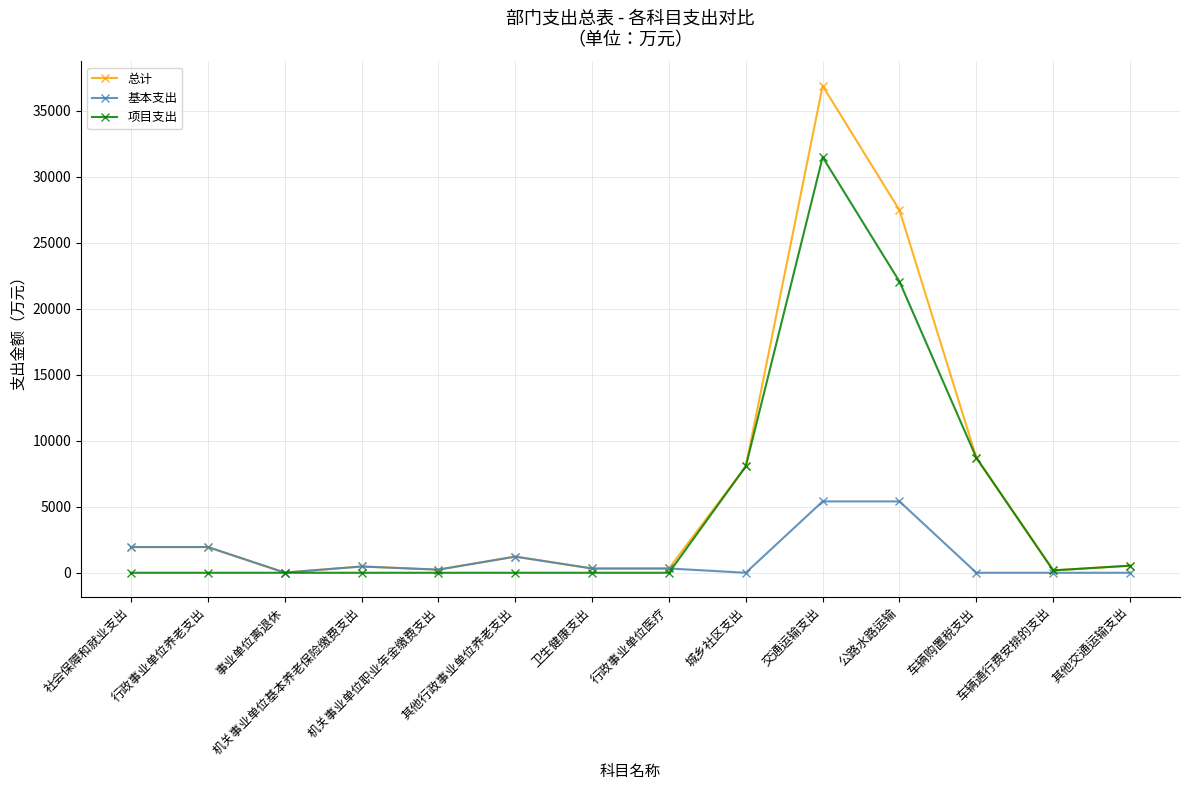

Rank the series by their average value, from highest to lowest.

总计, 项目支出, 基本支出